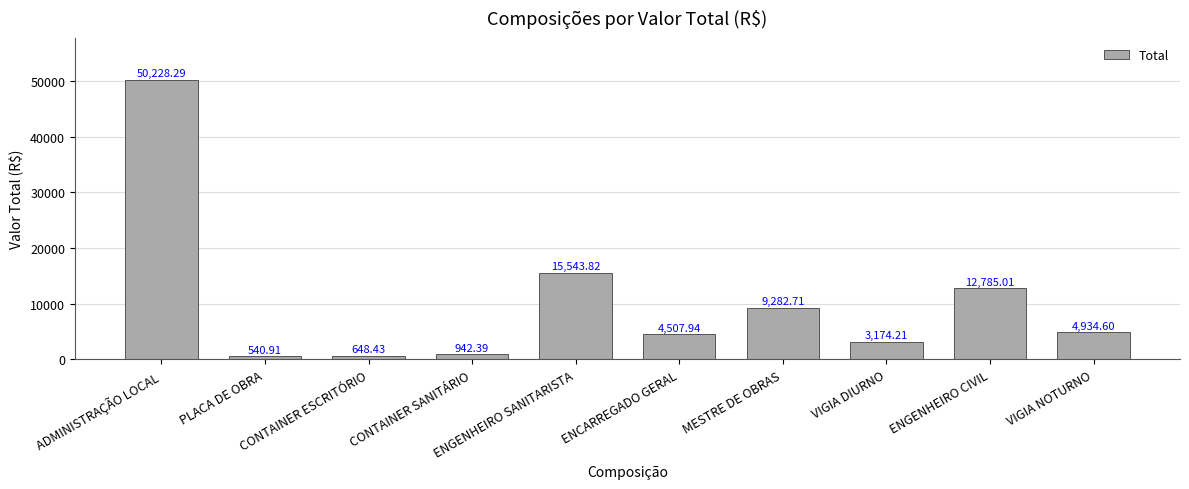

How many categories are shown in the chart?

10